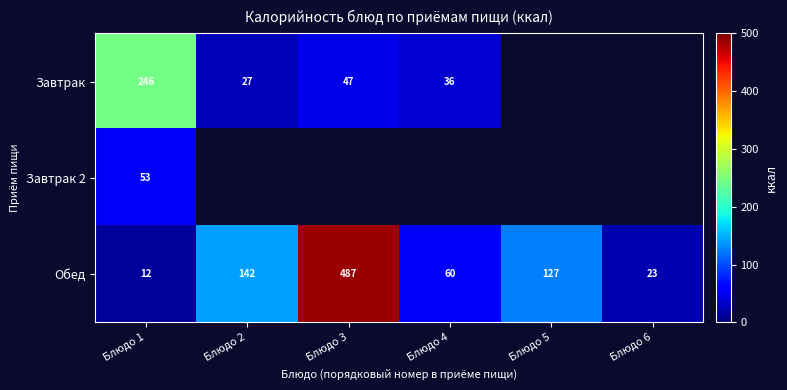

The value of Завтрак at Блюдо 4 is 36. True or false?

True